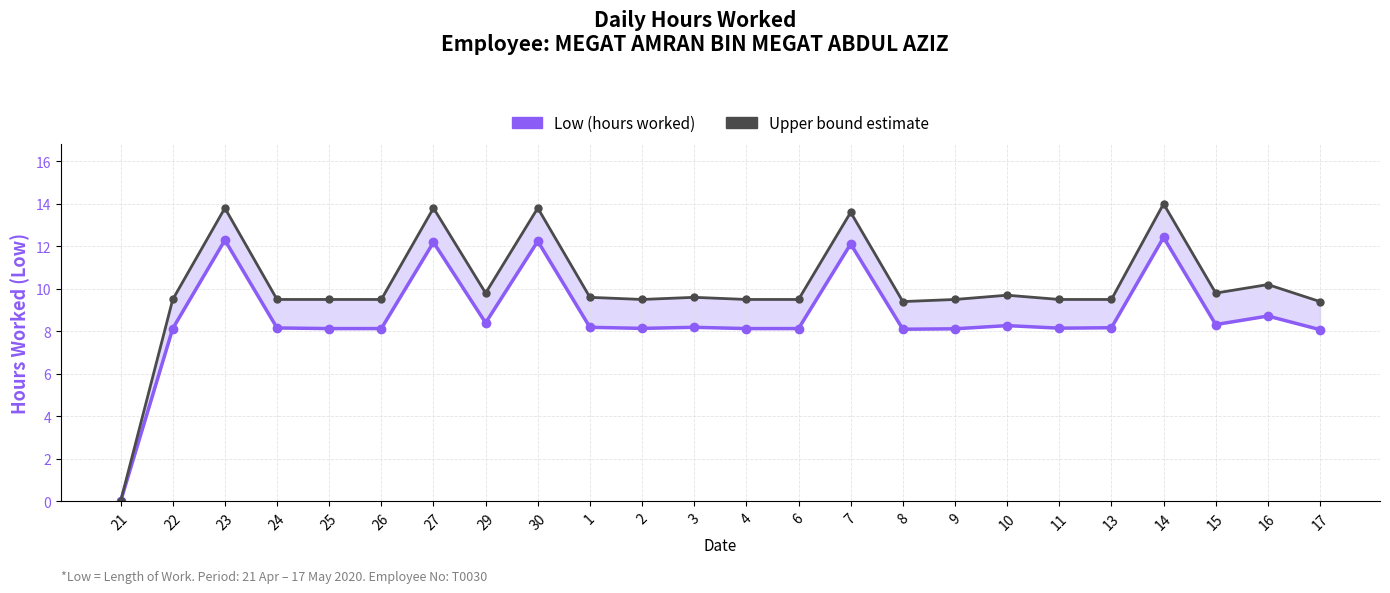

True or false: Upper bound estimate has more than 0 interior local peaks.

True